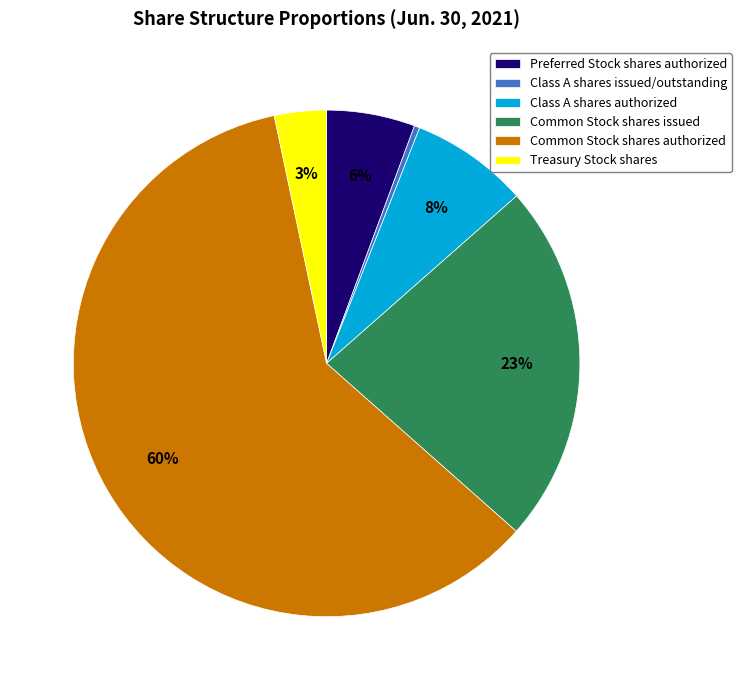

Count the number of slices in the pie.

6